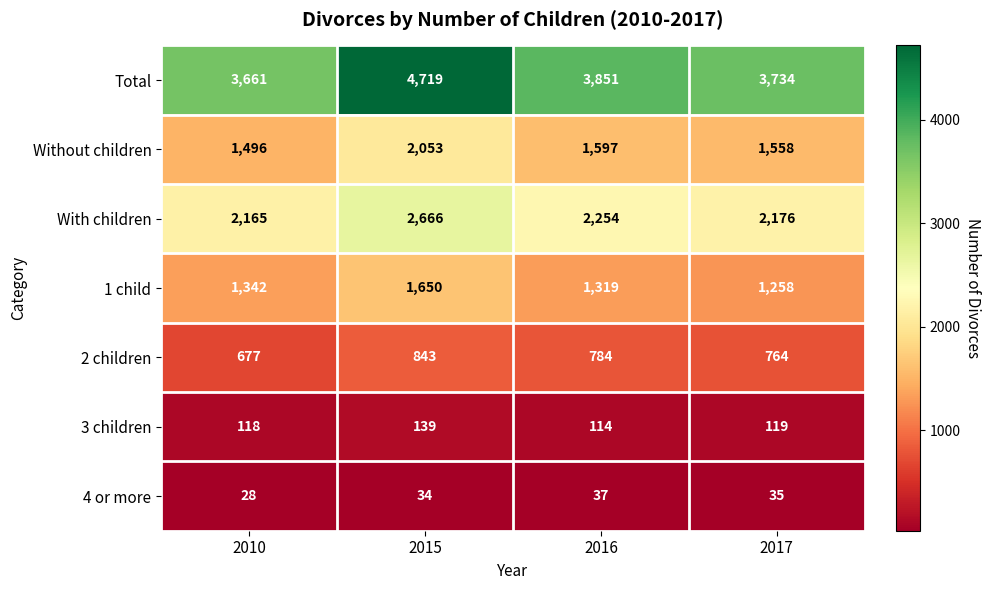

The value of 1 child at 2015 is 2578. True or false?

False